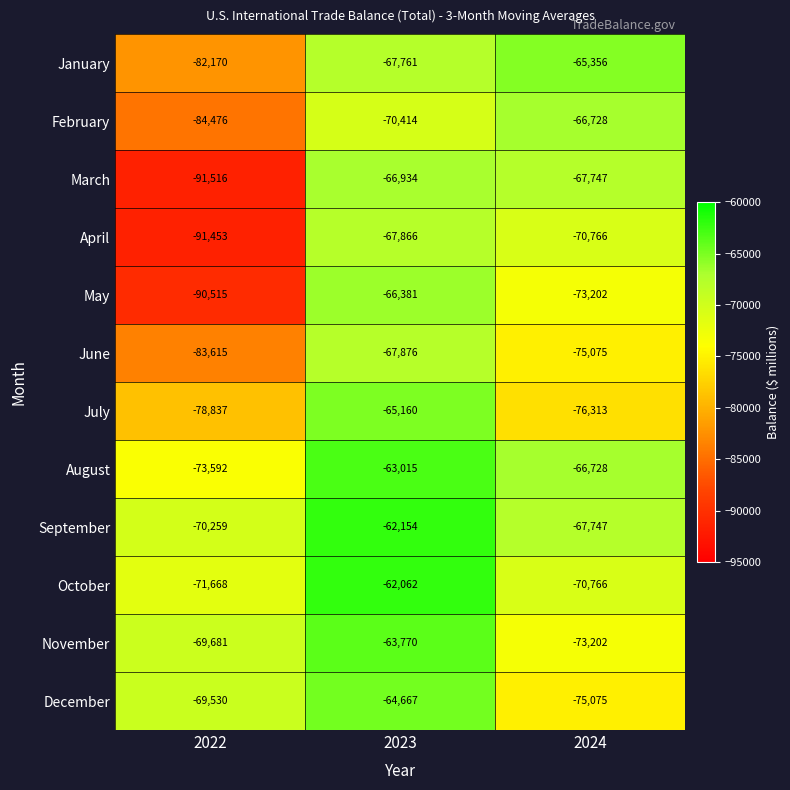

How many data points does each series have?

3